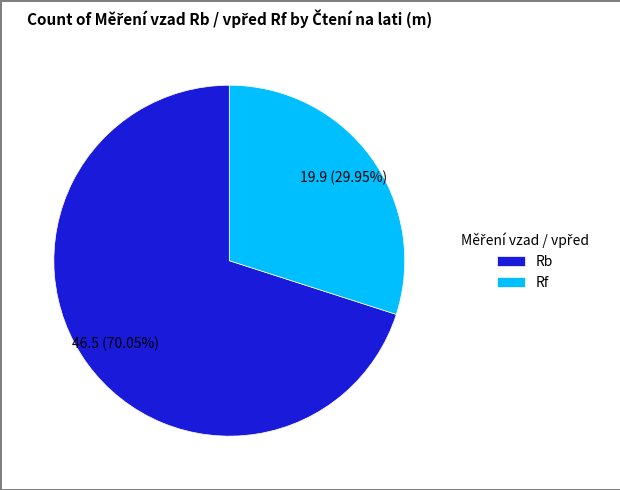

Approximately how many times larger is the value at Rb compared to Rf?

2.3